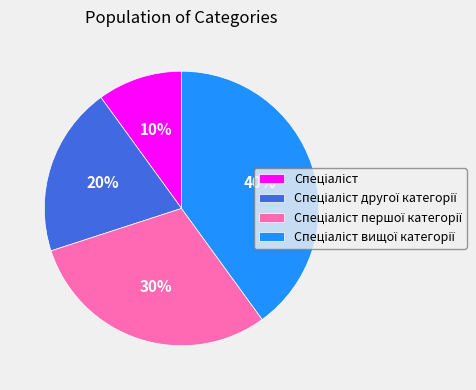

Does any single category account for the majority?

No